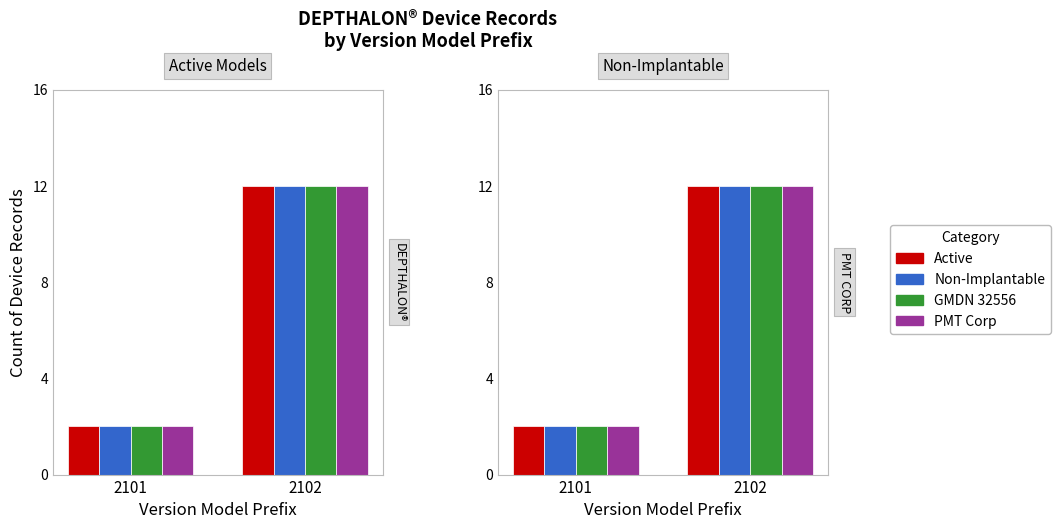

What is the greatest value displayed?

12